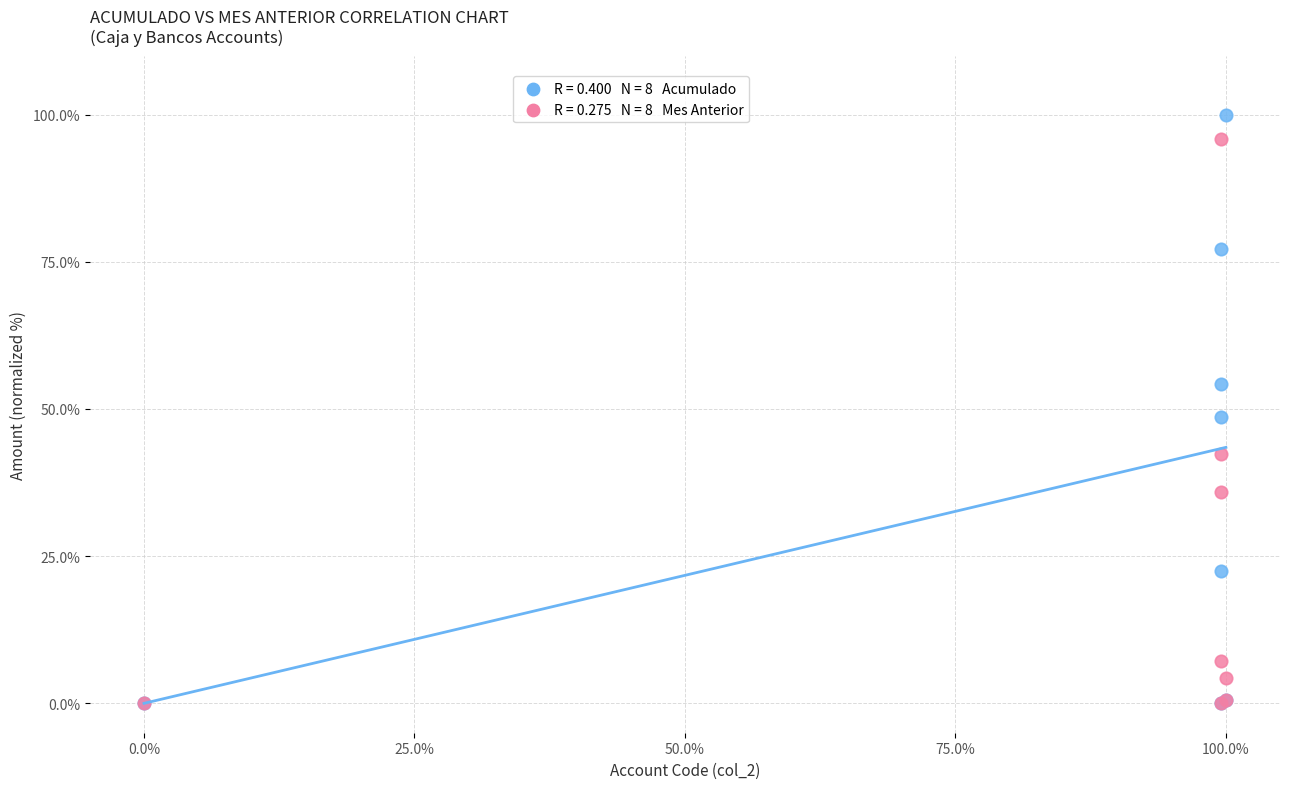

Across all series, what Y value is closest to 50?

48.7